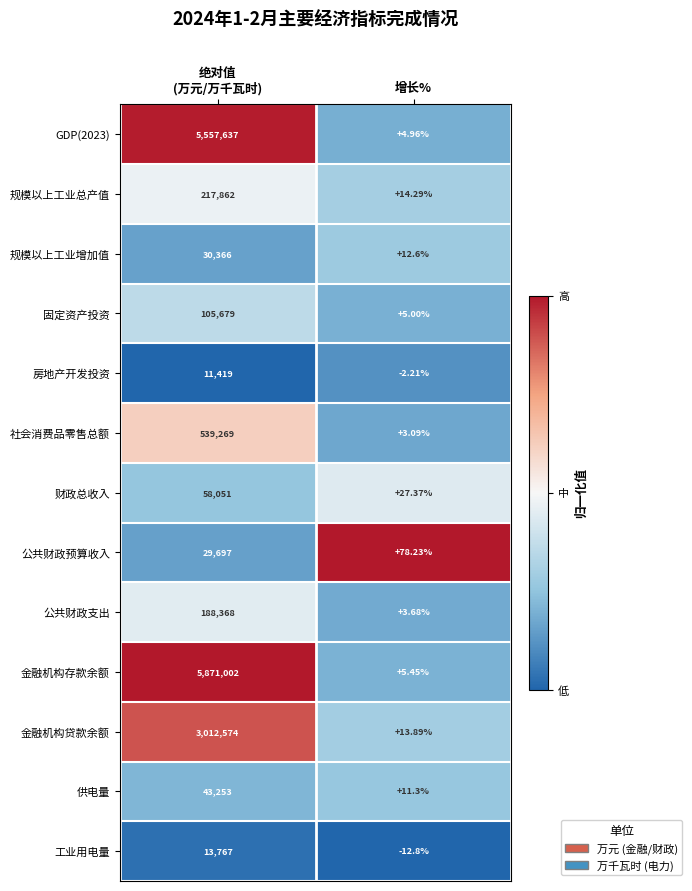

Where is 规模以上工业增加值 nearest to the value 15189?

增长%